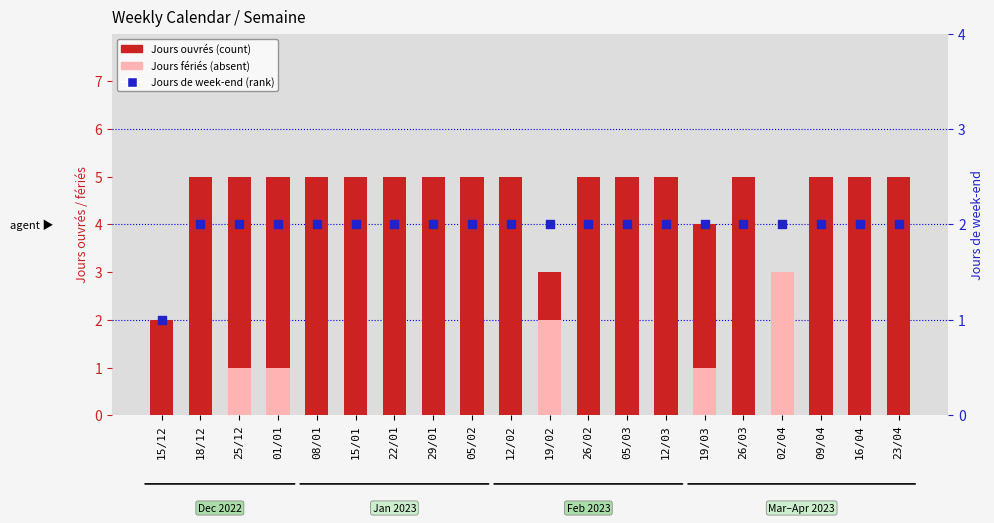

Which series has the largest Y range (max minus min)?

Jours ouvrés